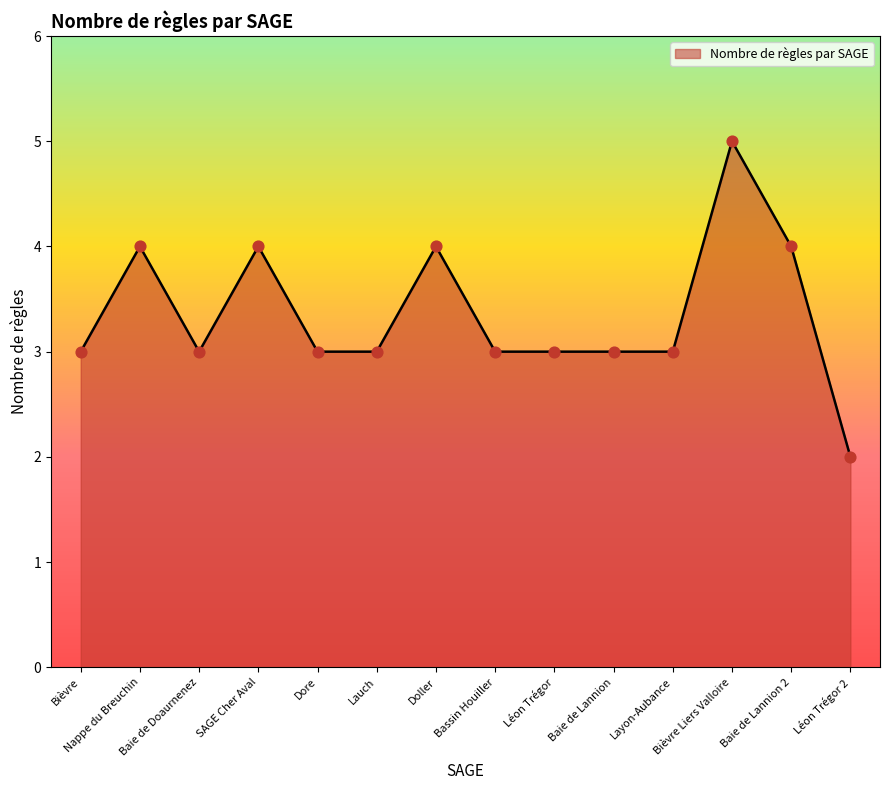

What is the change in value from Léon Trégor to Bièvre Liers Valloire?

+2